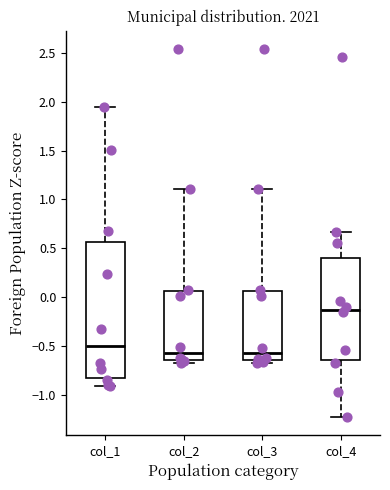

Reading left to right, transcribe this box plot: for each box, give where its median line is, the range the box spans, and where its two whiskers end, as read against the y-axis. The values are not printed on the chart, so give them approximately, as read against the axis.

col_1: median -0.50, box -0.80 to 0.55, whiskers -0.90 to 1.95
col_2: median -0.55, box -0.65 to 0.05, whiskers -0.65 (just below the box's lower edge) to 1.10
col_3: median -0.55, box -0.65 to 0.05, whiskers -0.65 (just below the box's lower edge) to 1.10
col_4: median -0.10, box -0.65 to 0.40, whiskers -1.20 to 0.65